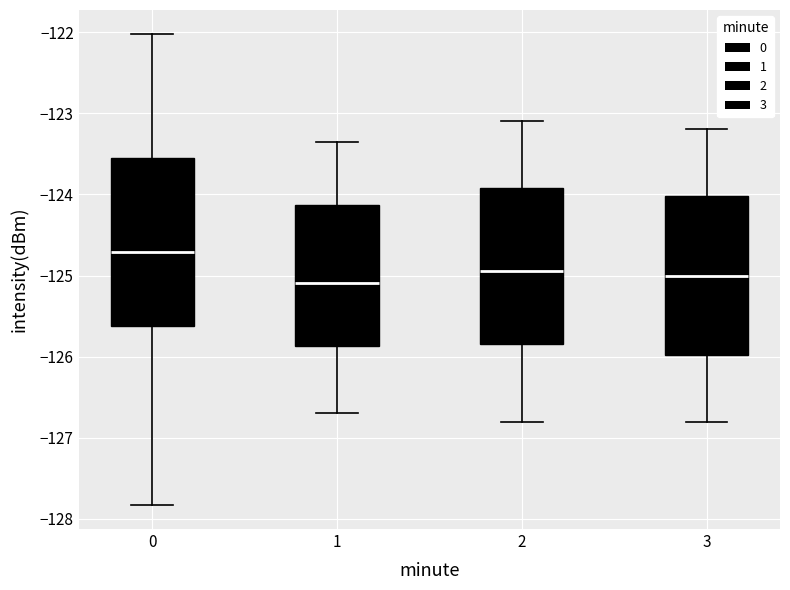

Where does the upper whisker of the box at x = 0 end on the y-axis? The values are not printed on the chart, so give them approximately, as read against the axis.

-122.0